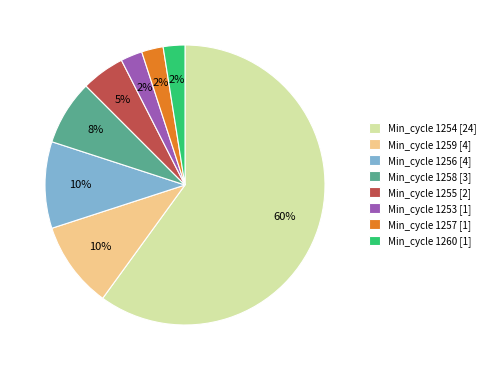

Is the sum of Min_cycle 1260 [1] and Min_cycle 1255 [2] greater than half?

No